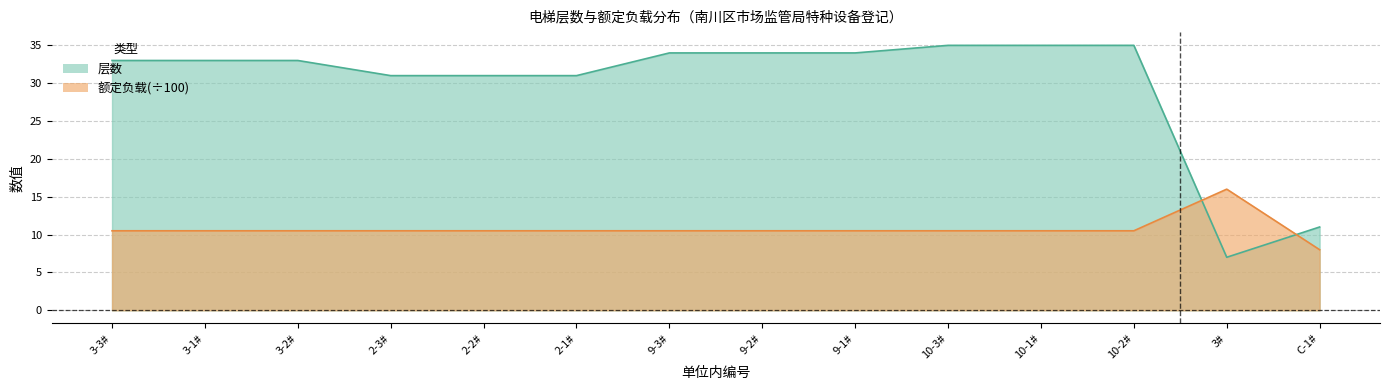

How many lines are shown in the chart?

2